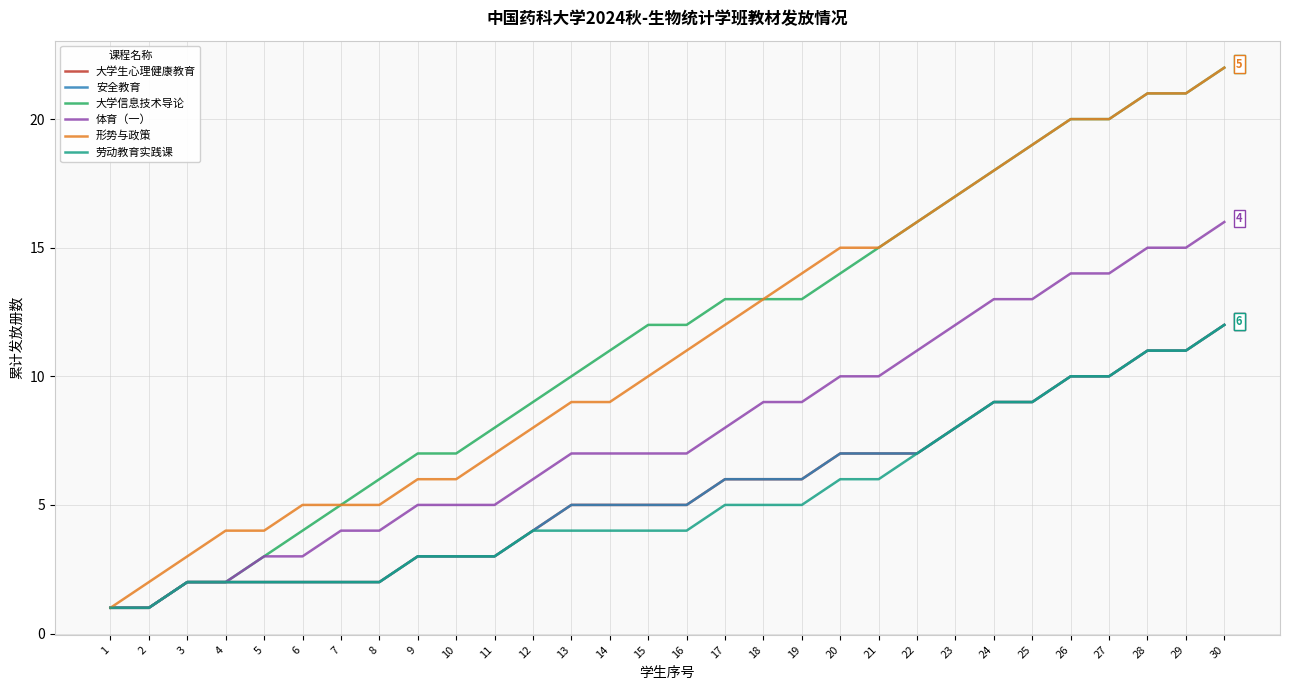

Is this an area chart (filled region under the line)?

No